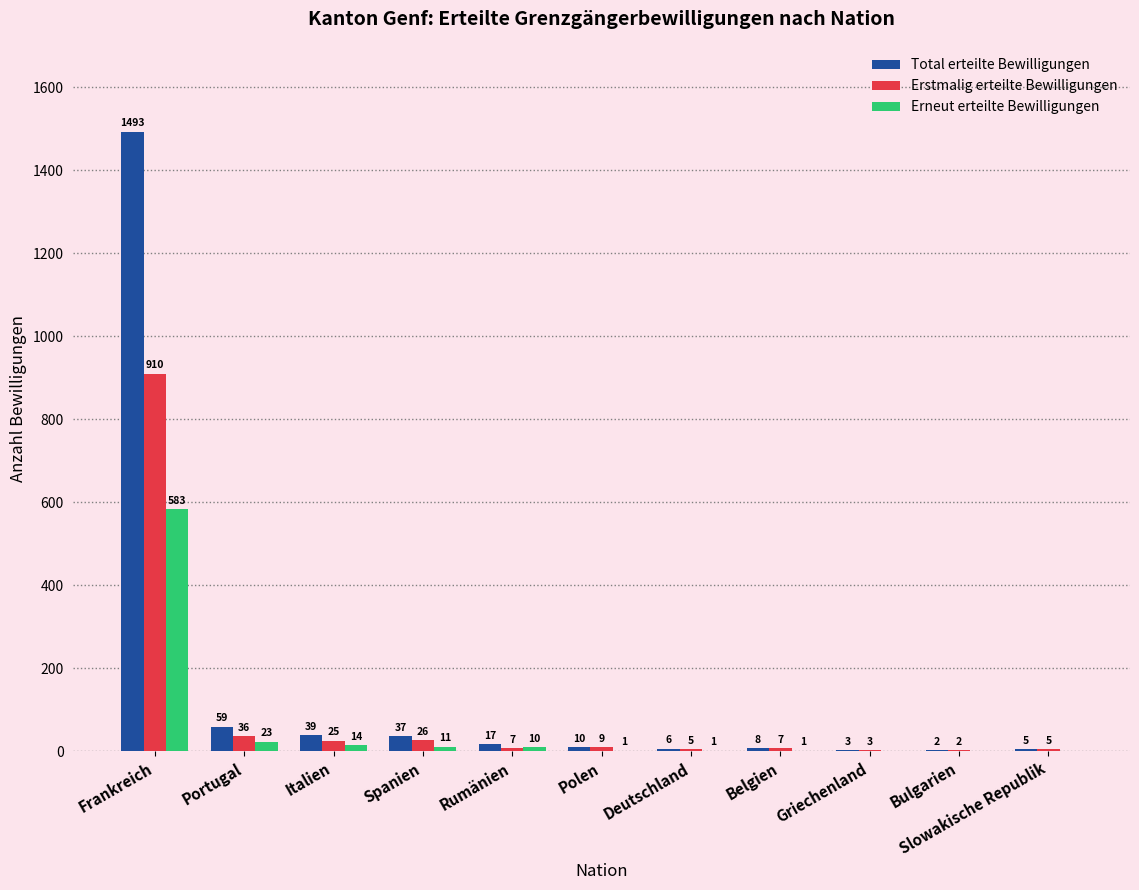

True or false: Erneut erteilte Bewilligungen has a value of 0 at Slowakische Republik.

True